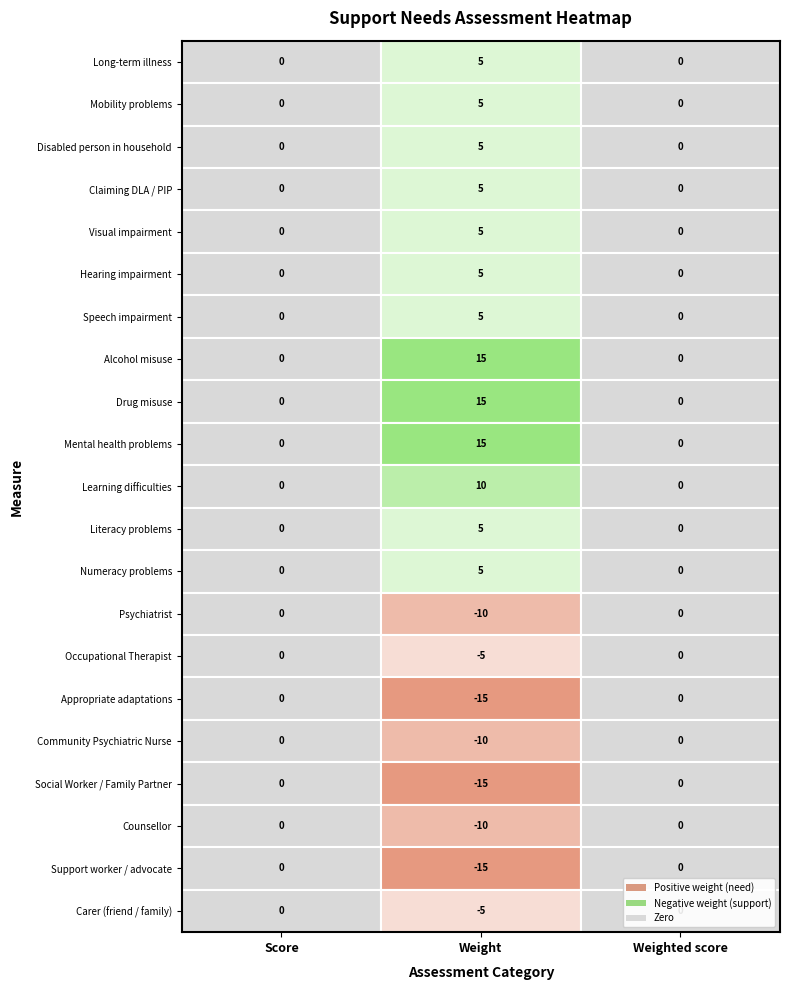

The Mobility problems series shows 0 at Weighted score. True or false?

True